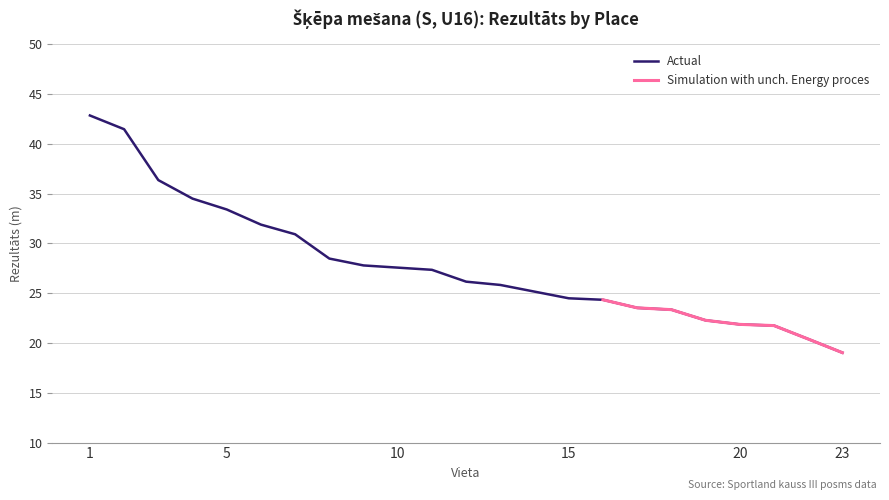

Which label corresponds to the smallest value in the chart?

23